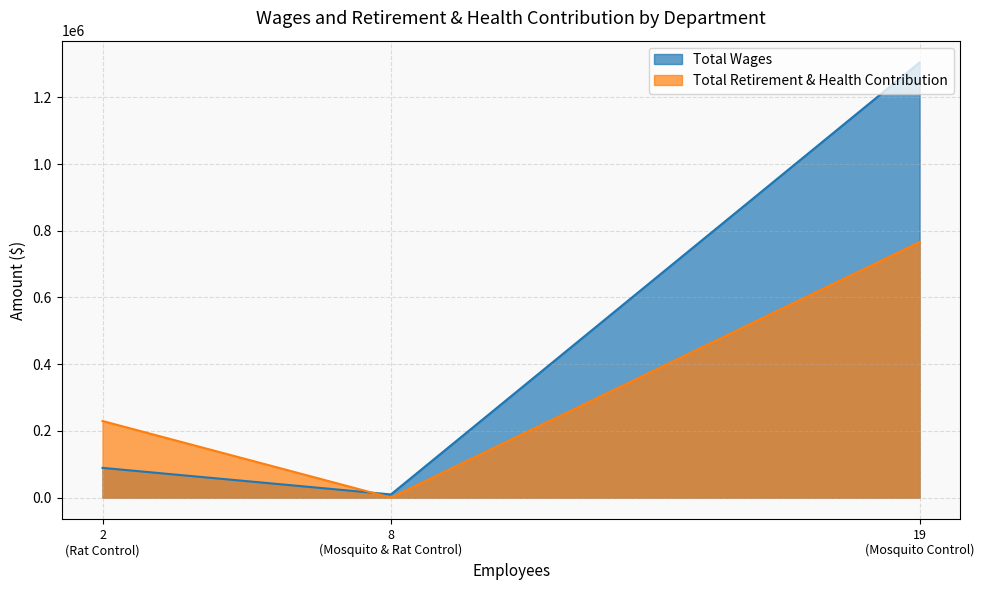

What are all the series names shown in the legend?

Total Wages, Total Retirement & Health Contribution